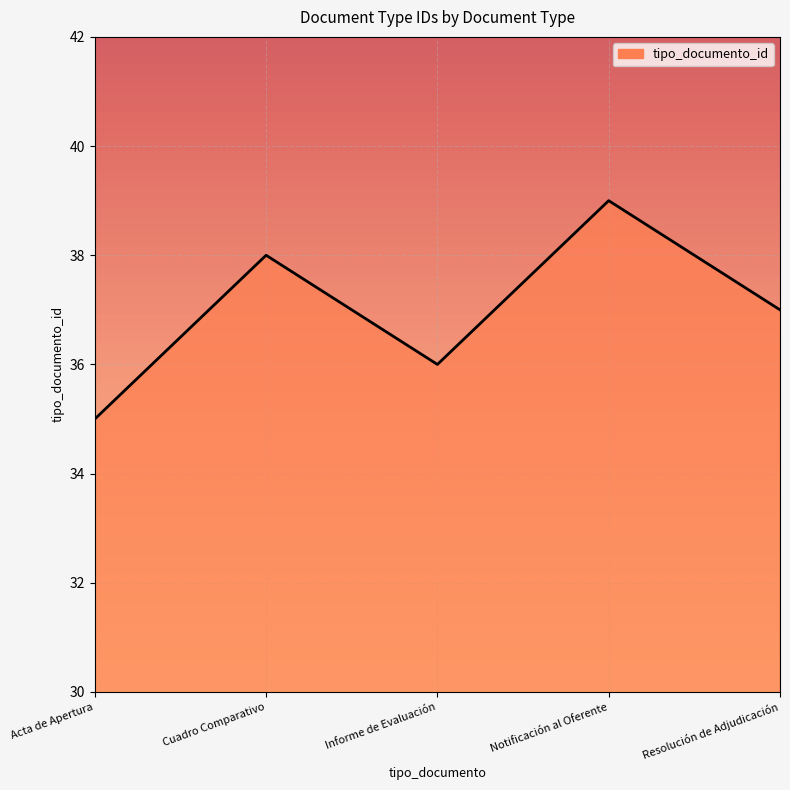

The value at Notificación al Oferente is 39. True or false?

True